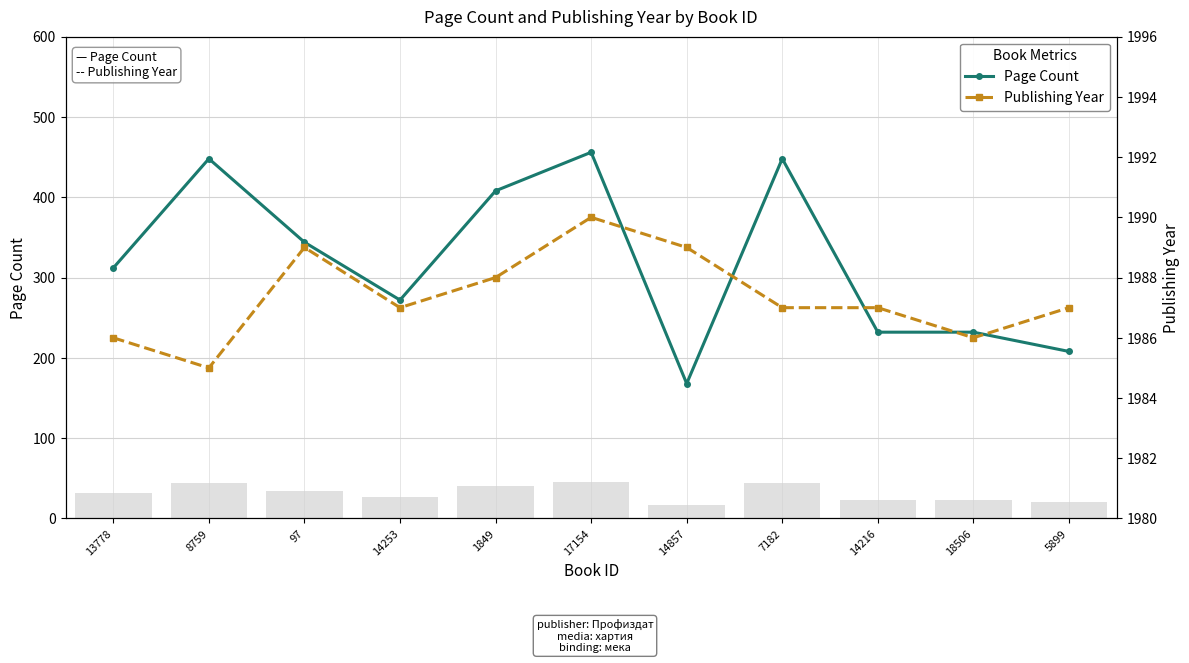

What value does the Page Count series have at 7182, to the nearest 5?

450